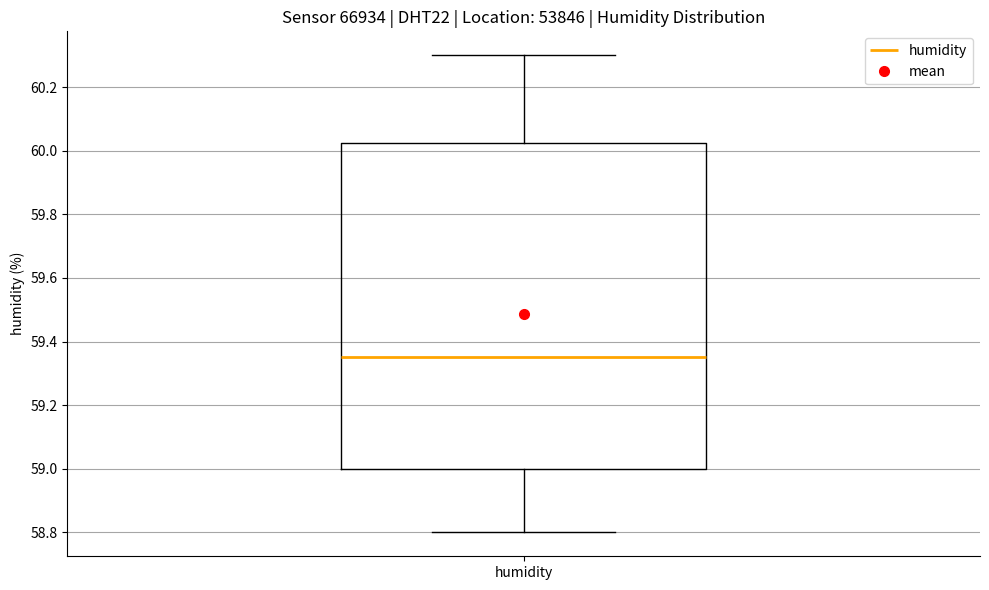

Where is the upper edge of the box for humidity on the y-axis? The values are not printed on the chart, so give them approximately, as read against the axis.

60.02